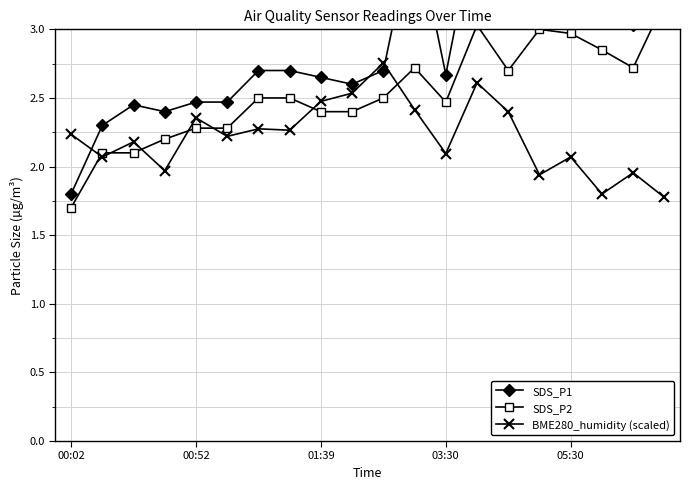

At 7, list the series in order from largest to smallest.

SDS_P1, SDS_P2, BME280_humidity (scaled)